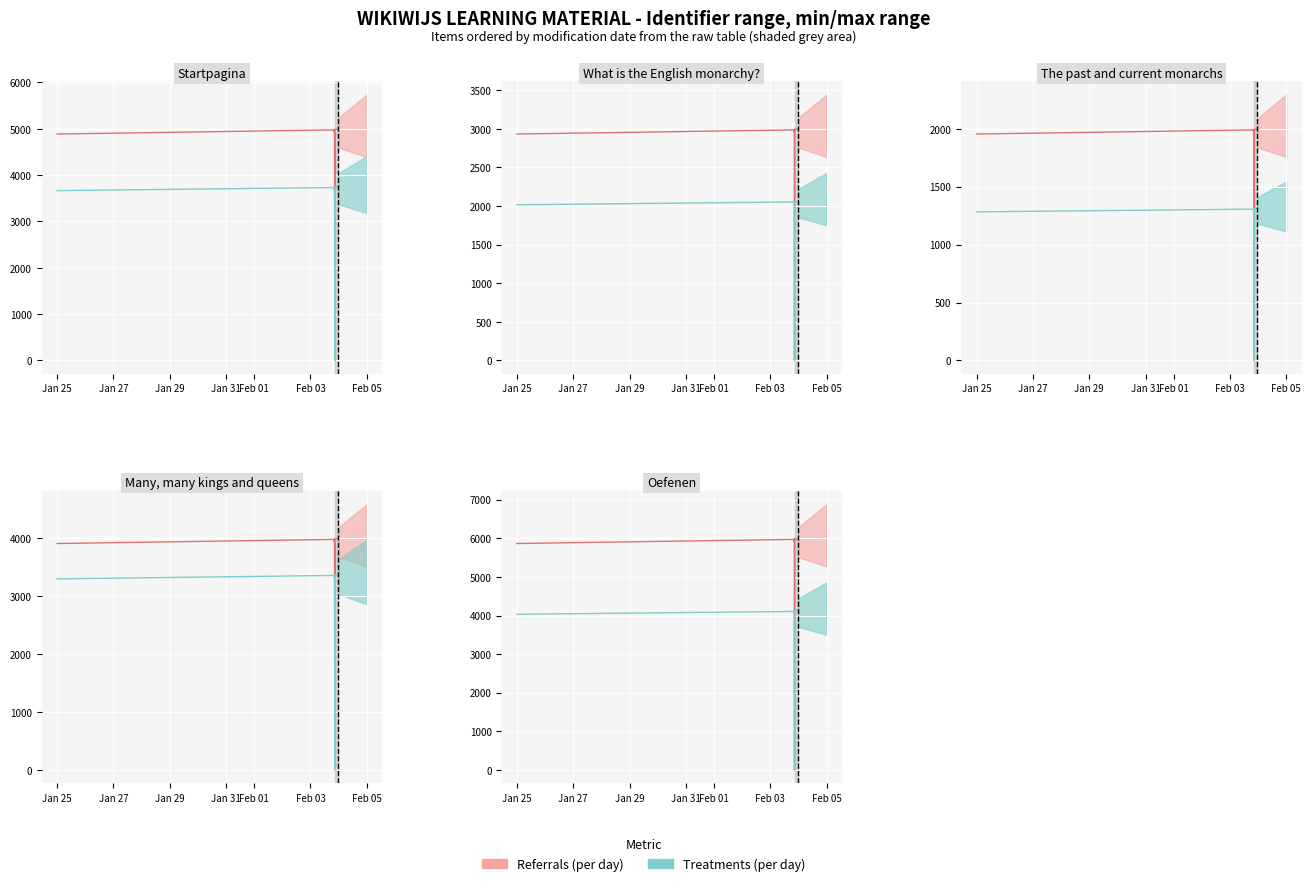

True or false: Referrals (per day) and Treatments (per day) intersect in this chart.

False